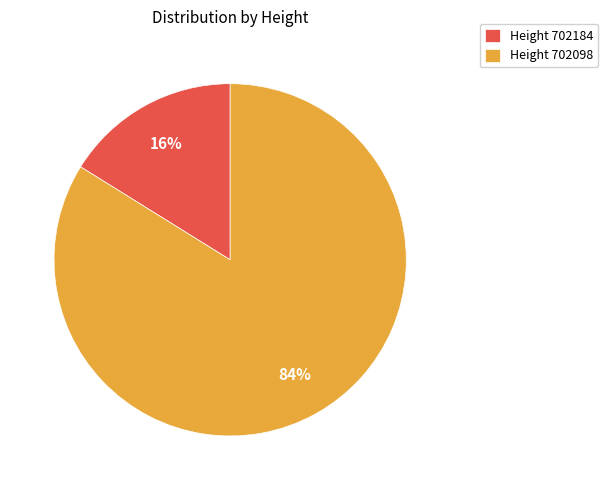

Is it true that Height 702098 is 90% of the pie?

False